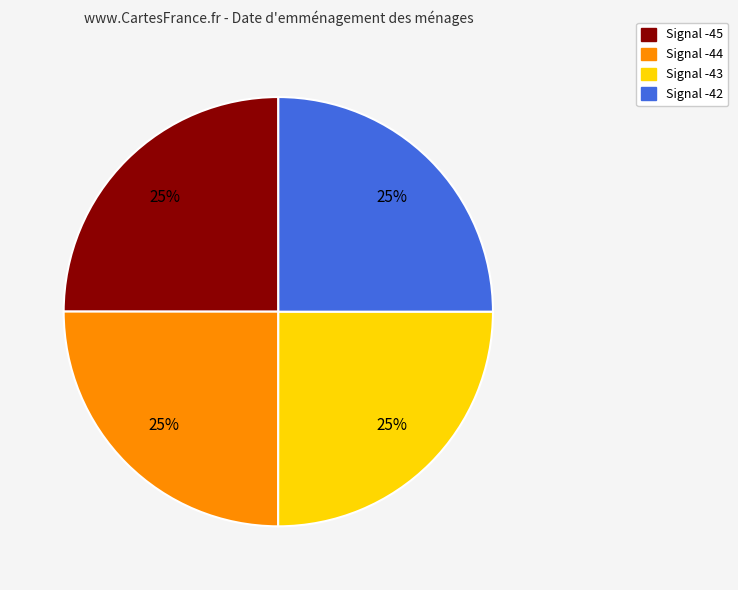

To the nearest percent, what is the average slice percentage?

25%